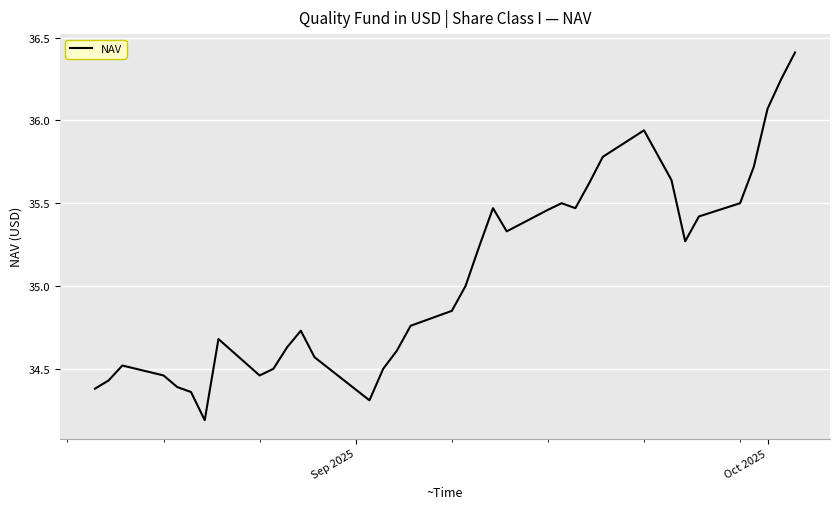

What is the smallest value displayed?

34.2